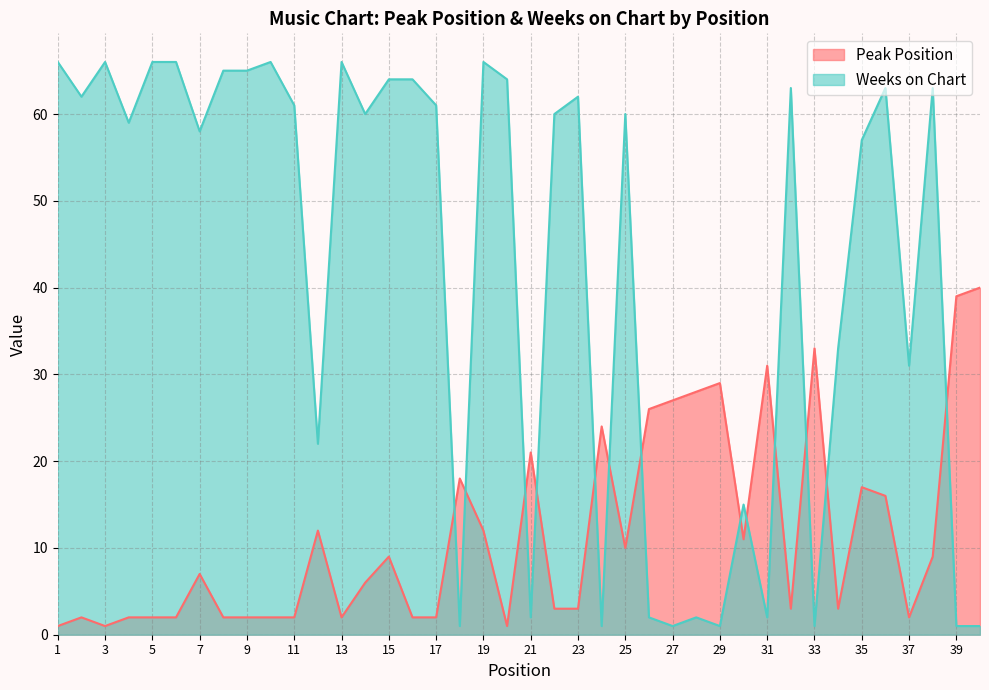

What are all the series names shown in the legend?

Peak Position, Weeks on Chart